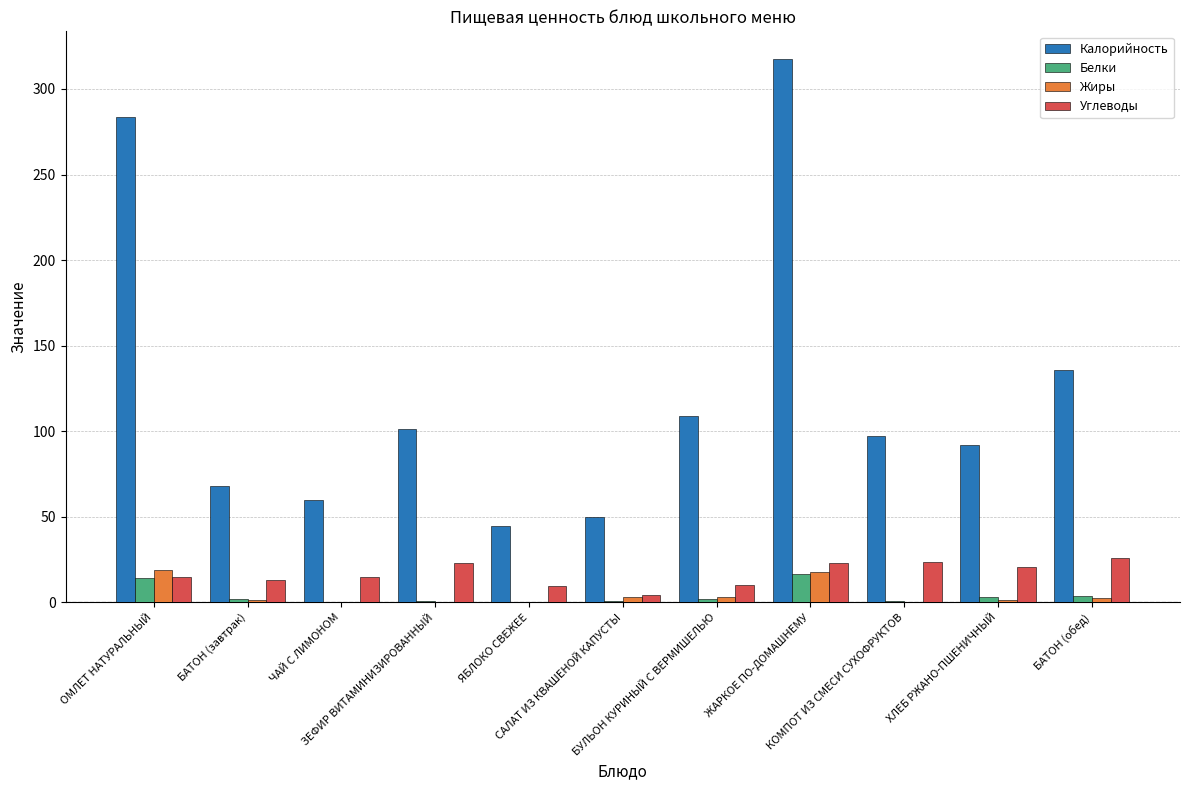

What is the sum of all Жиры values?

48.6